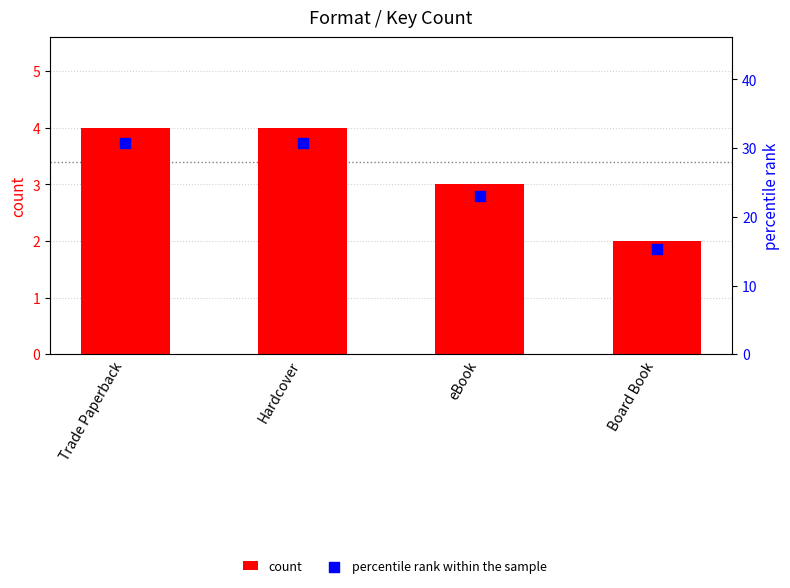

Which series reaches the maximum Y coordinate?

percentile rank within the sample